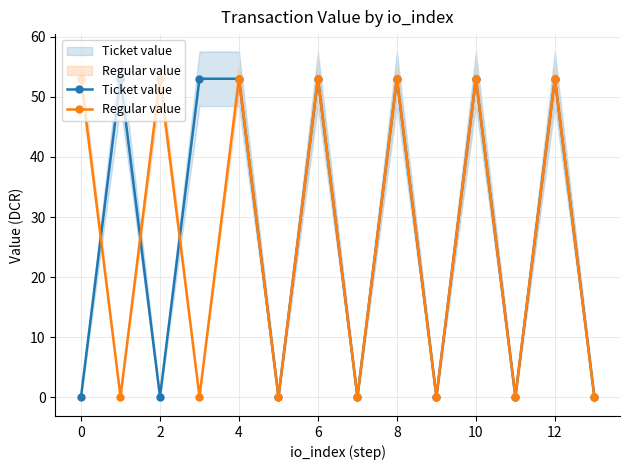

What is the sum of all Ticket value values?

371.7